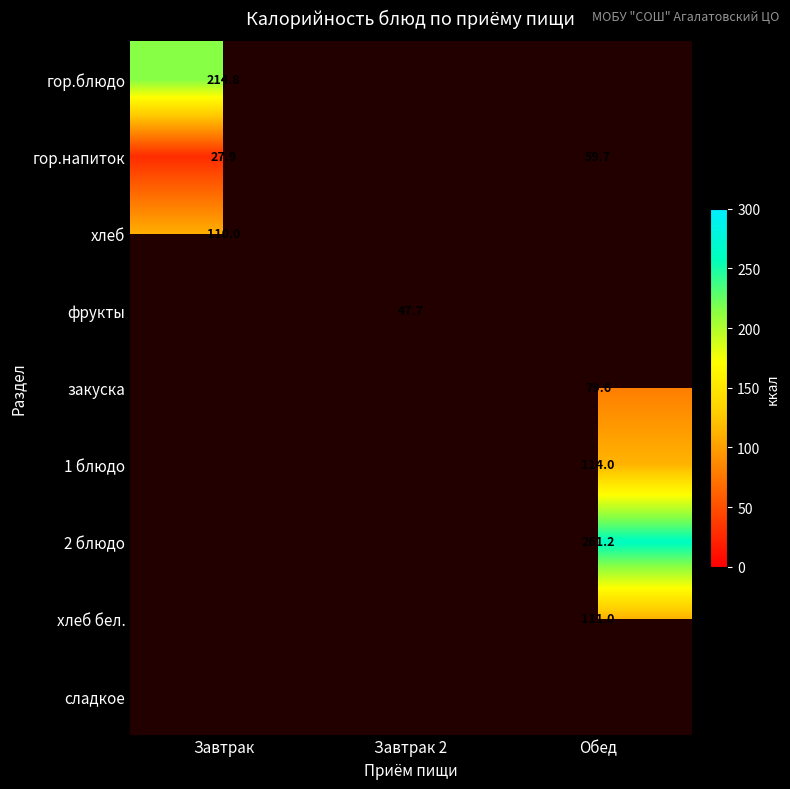

True or false: гор.напиток has a value of 59.7 at Обед.

True